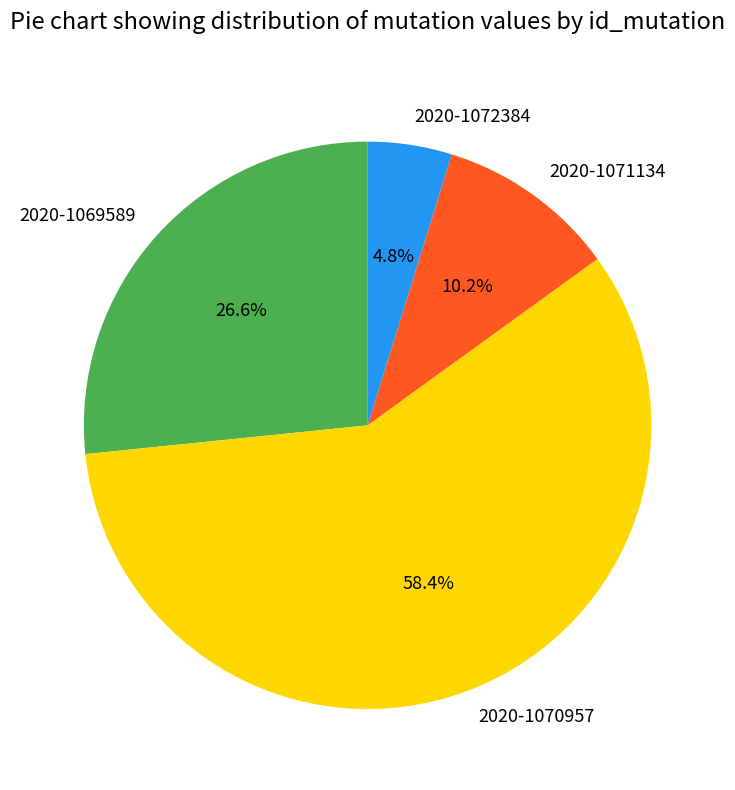

How much of the chart is everything except 2020-1069589?

73.4%